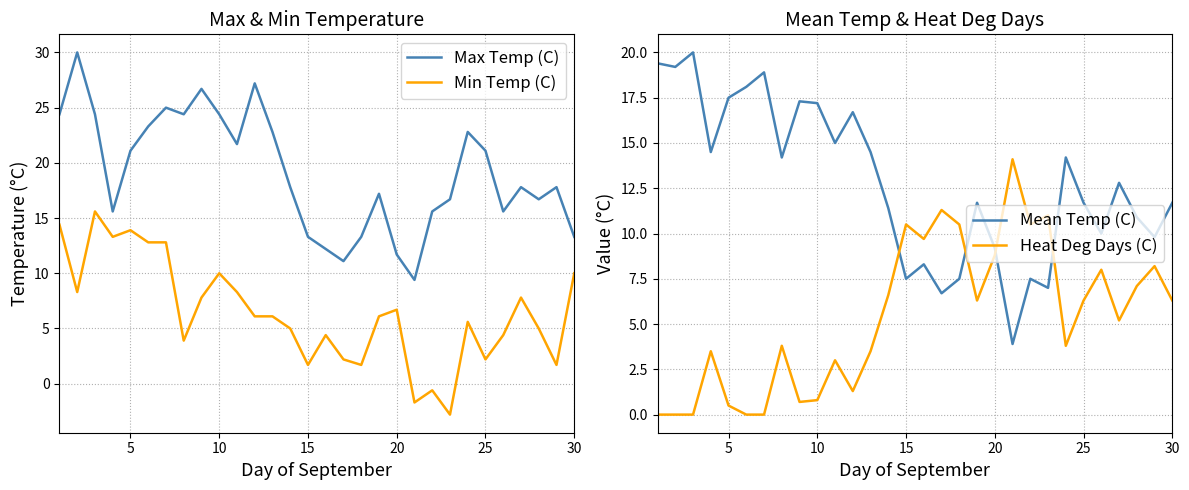

What is the difference between the maximum and minimum values in the Max Temp (C) series?

20.6